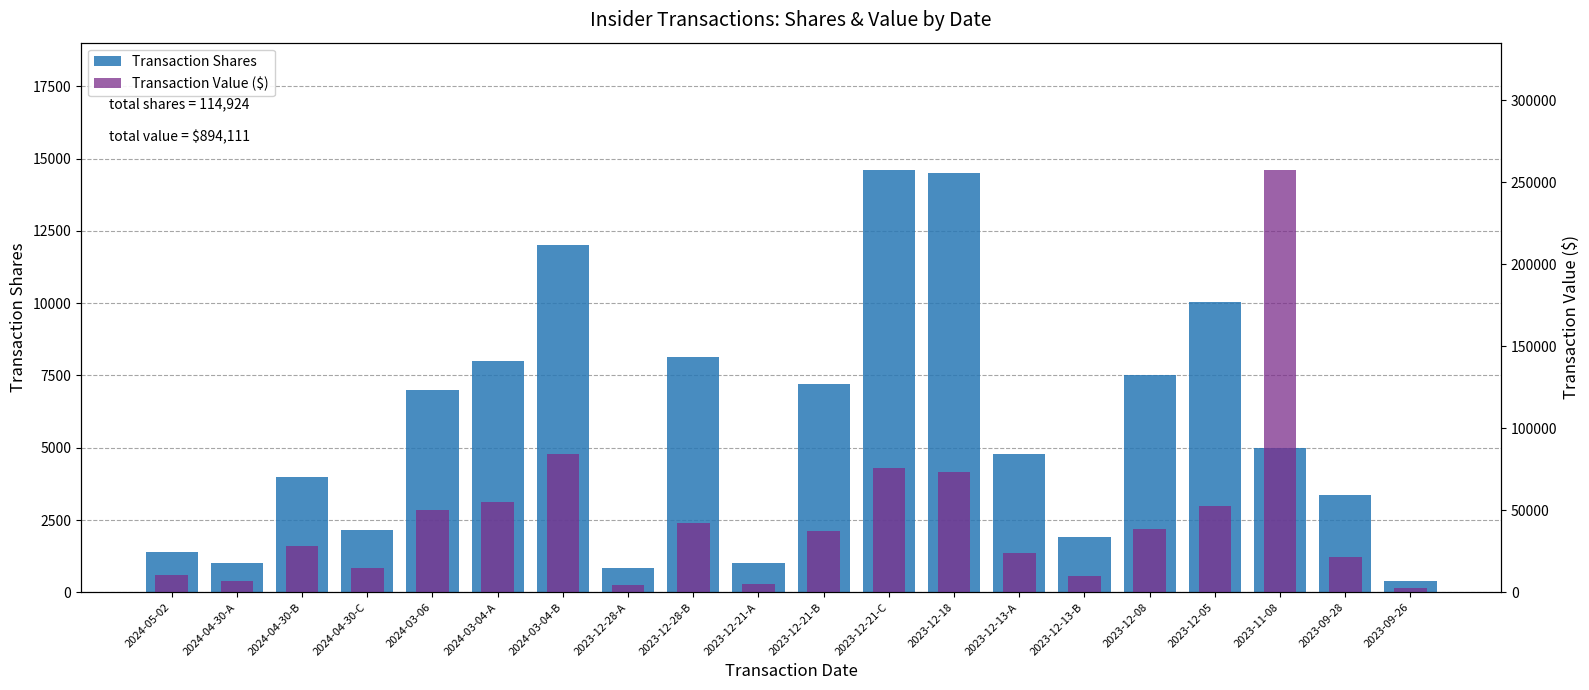

Which category has the lowest value across all series?

2023-09-26